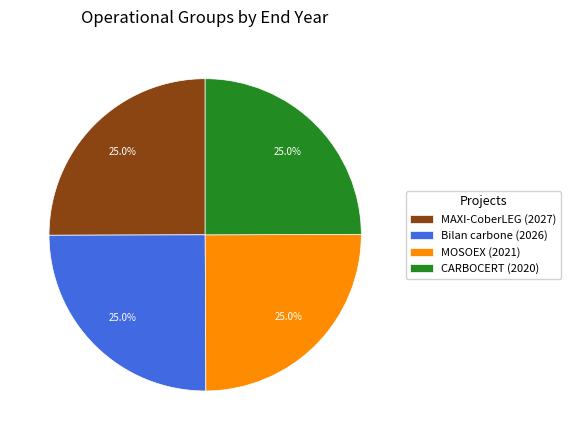

How many slices are in this pie chart?

4